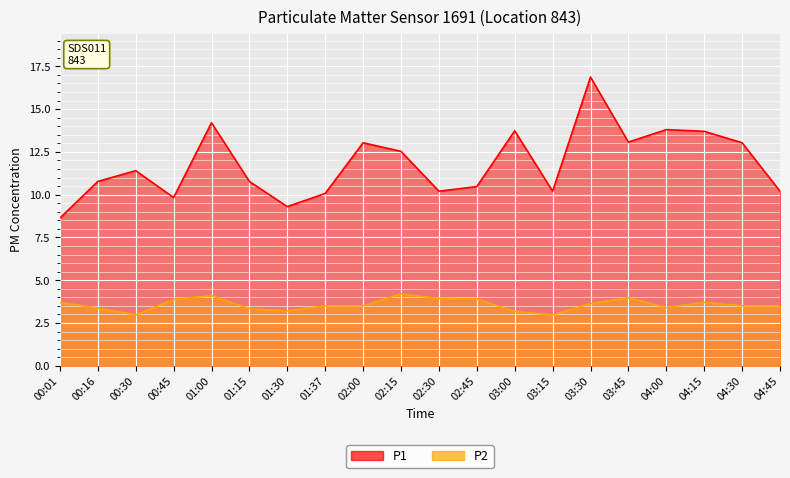

What are all the series names shown in the legend?

P1, P2